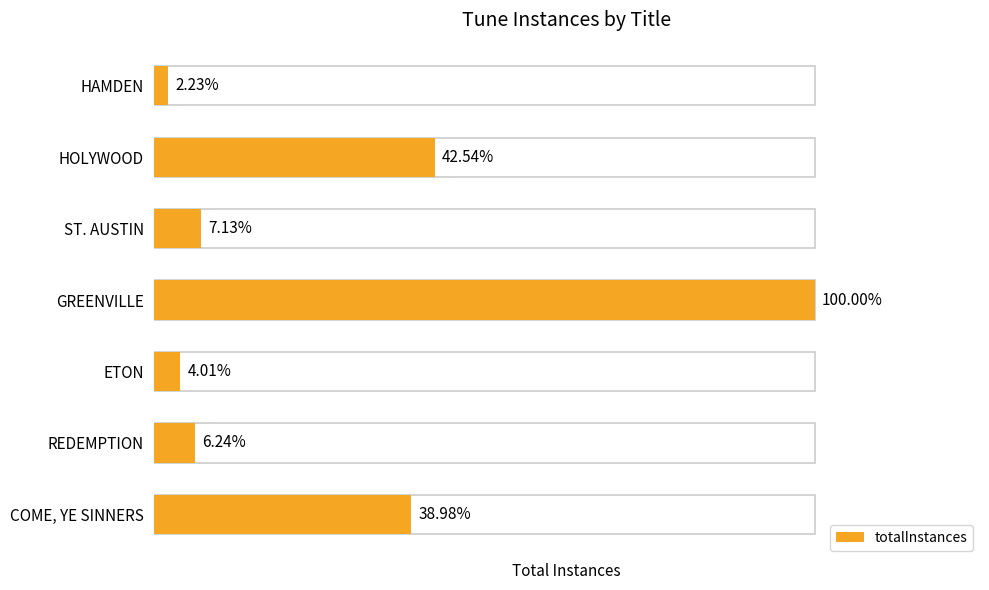

How many data points are above 32?

3